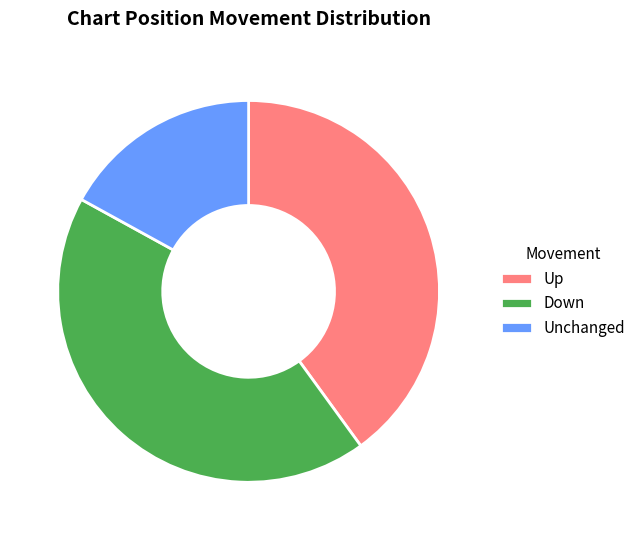

Combined, do Unchanged and Down account for over 50%?

Yes